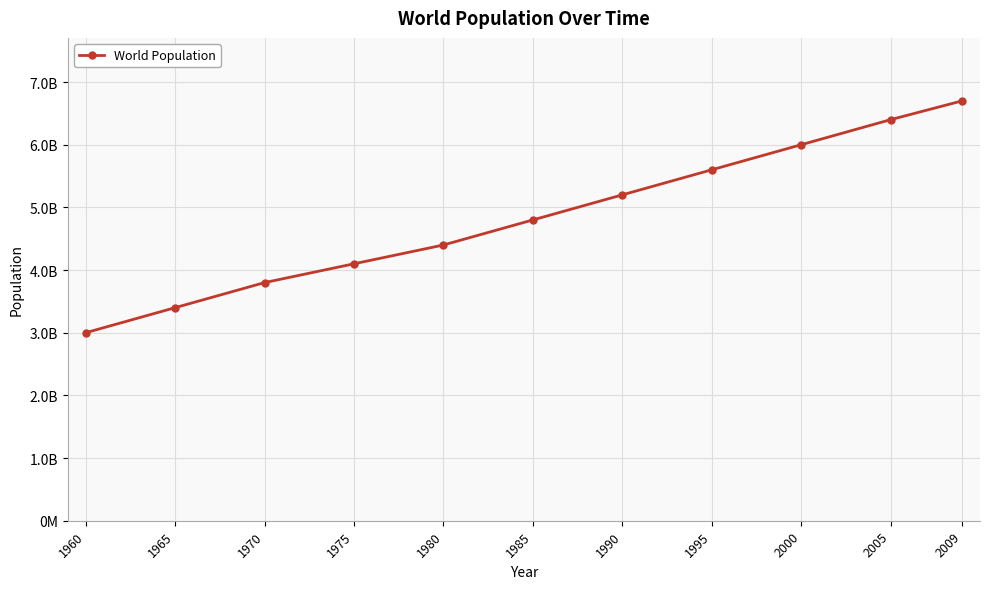

Is it true that the value at 1970 is 3800000000?

True